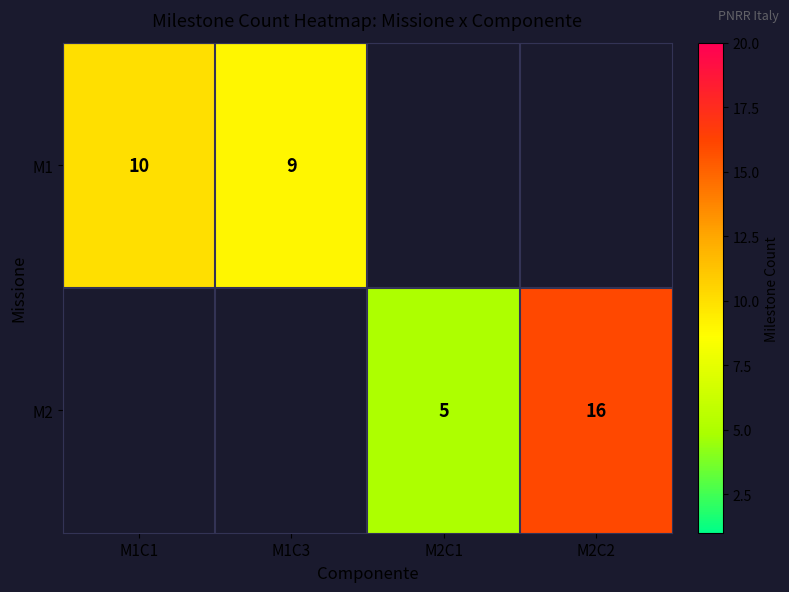

The value of M1 at M1C1 is 4. True or false?

False